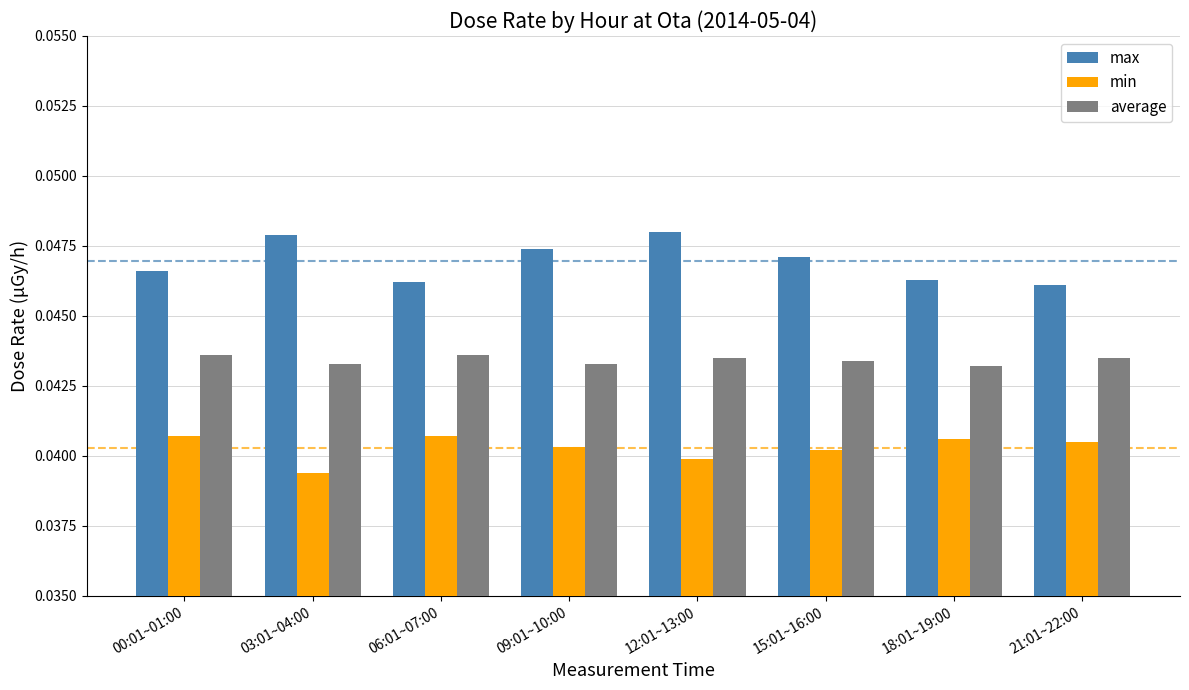

Are the bars horizontal?

No